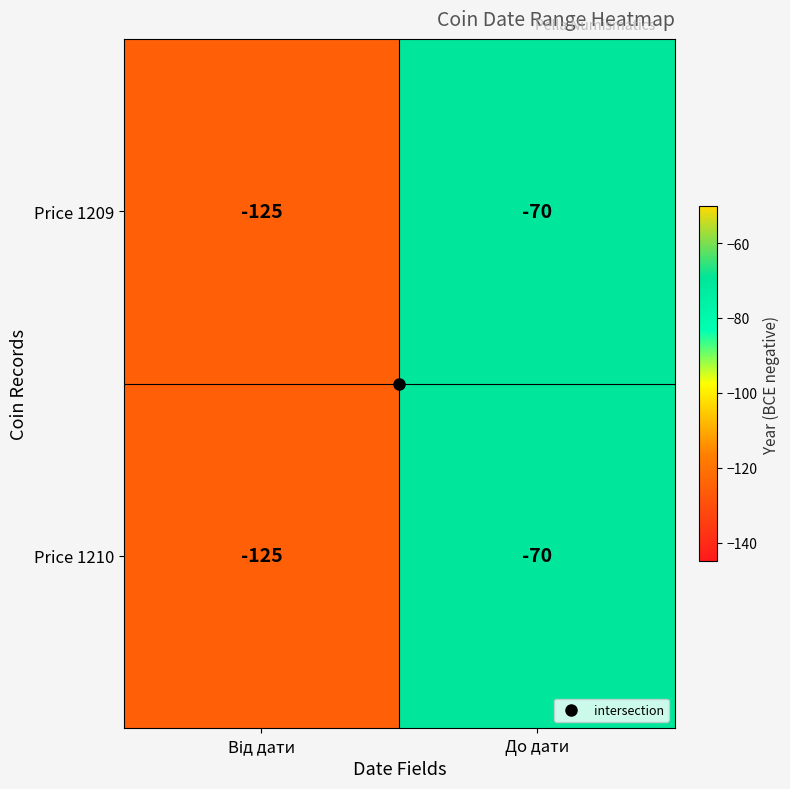

What is the total value across all series at До дати?

-140